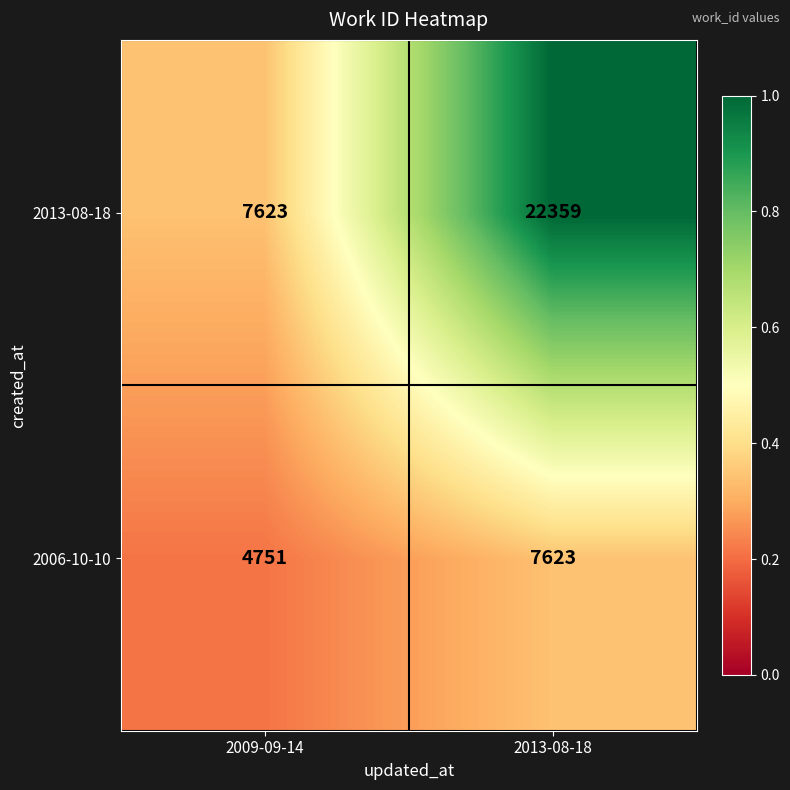

What is the sum of all 2006-10-10 values?

12374